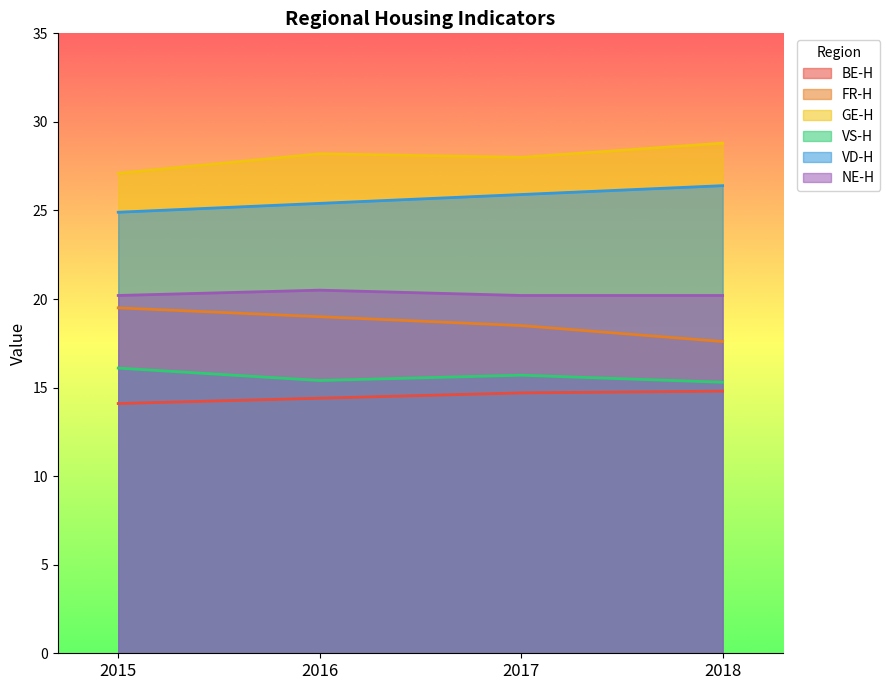

What is the maximum value for FR-H?

19.5